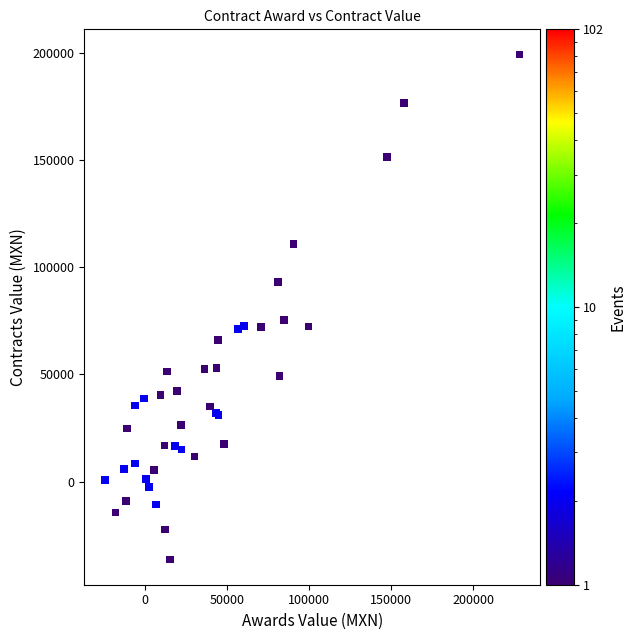

What Y value in the scatter plot is closest to 81467?

75441.8